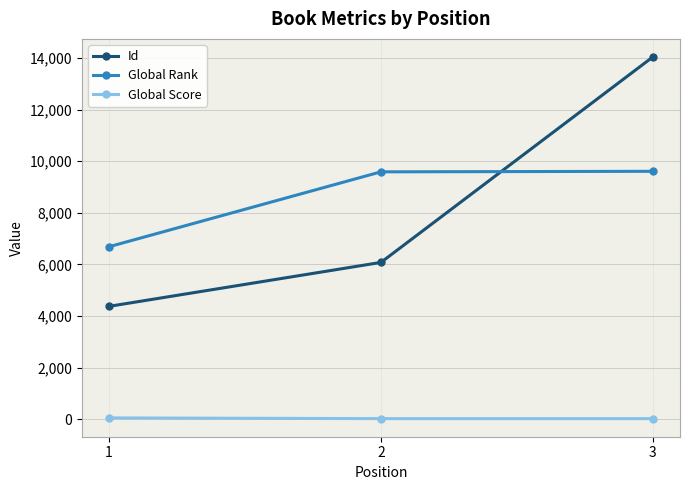

Which series has the widest spread of values?

Id